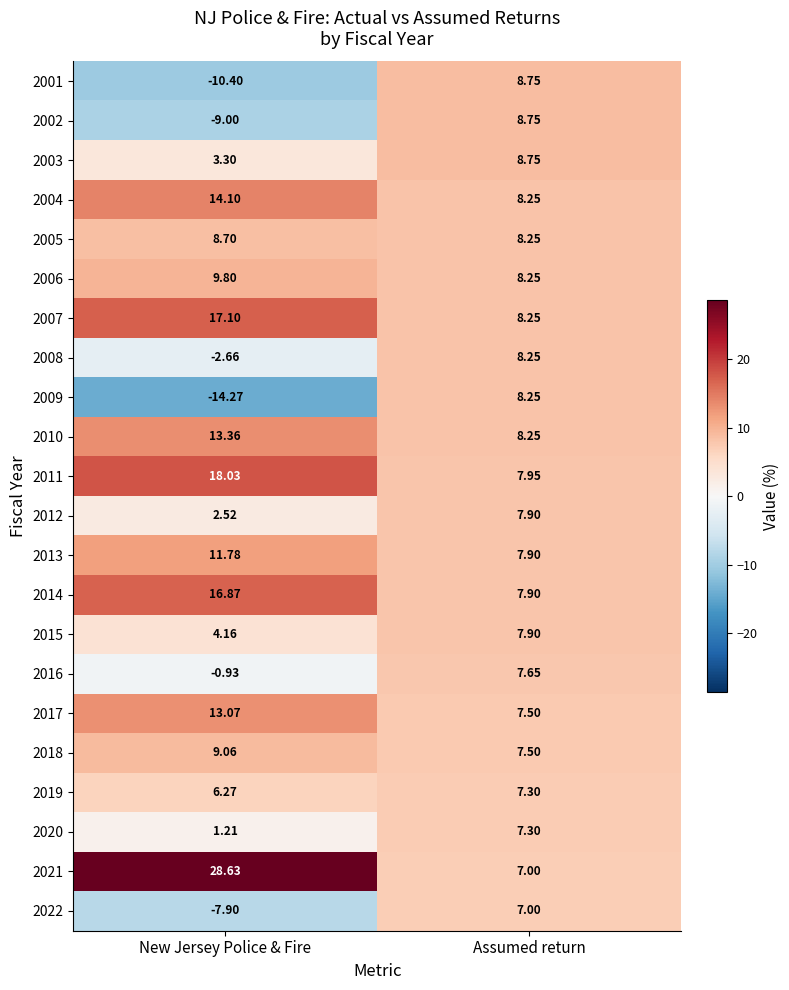

Rank the series at New Jersey Police & Fire from lowest to highest value.

2009, 2001, 2002, 2022, 2008, 2016, 2020, 2012, 2003, 2015, 2019, 2005, 2018, 2006, 2013, 2017, 2010, 2004, 2014, 2007, 2011, 2021